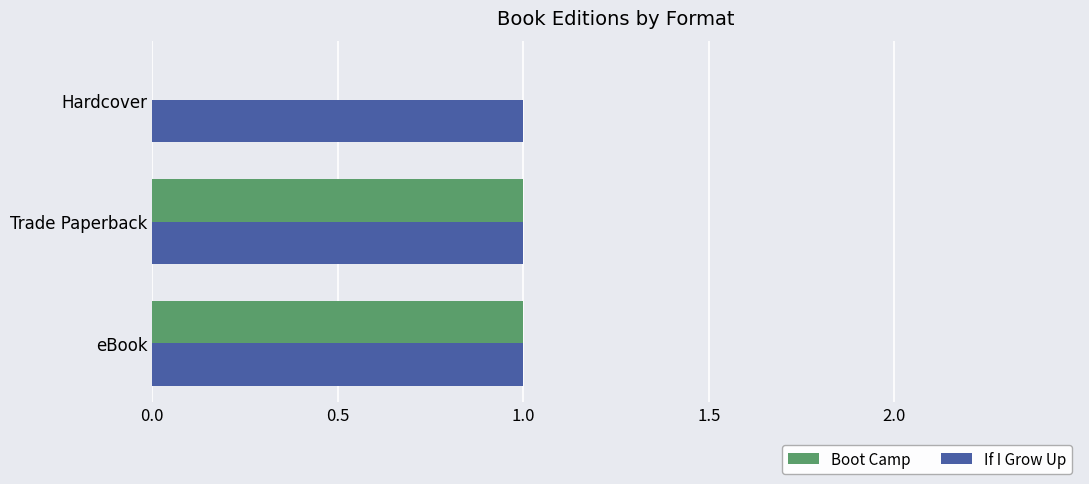

Is the value of If I Grow Up at Trade Paperback greater than the value of Boot Camp at Hardcover?

Yes